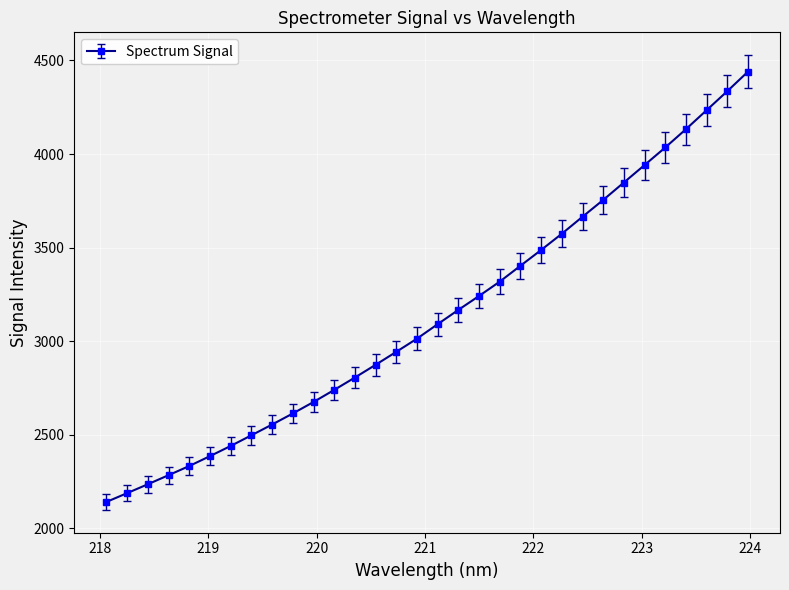

What is the smallest value displayed?

2141.6